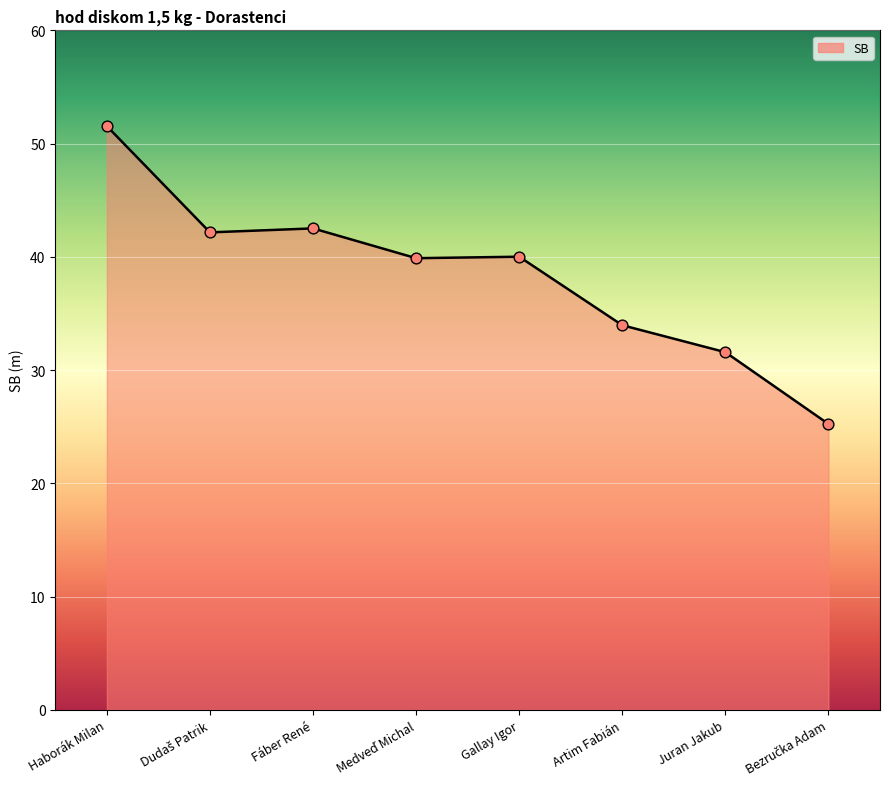

Approximately how many times larger is the value at Artim Fabián compared to Fáber René?

0.8